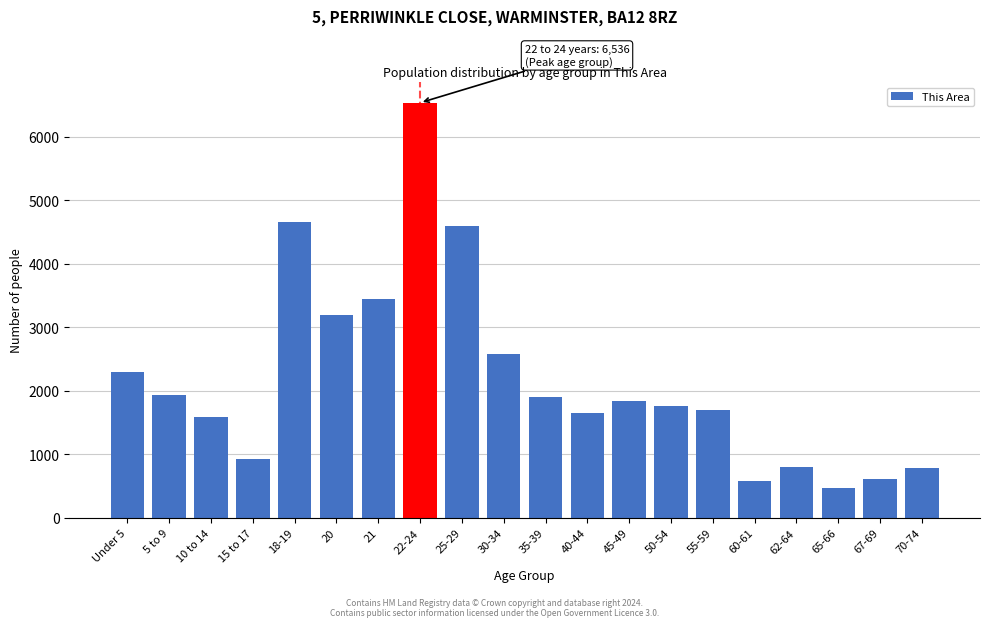

What is the change in value from 20 to 25-29?

+1401